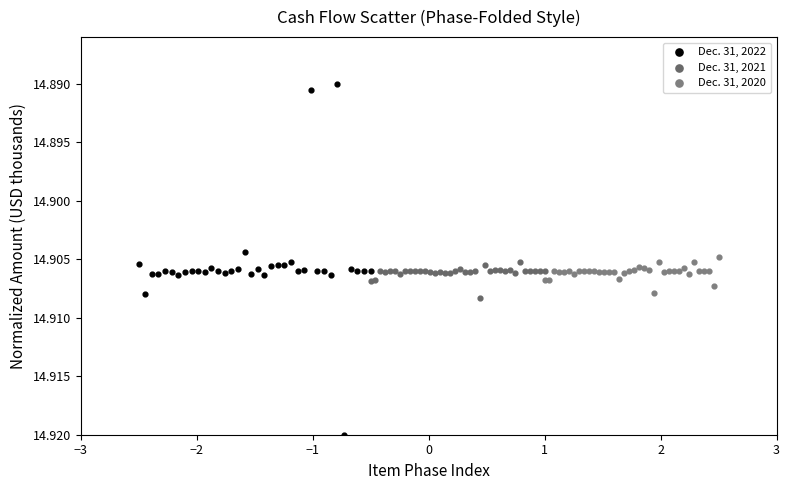

Which series contains the lowest Y value?

Dec. 31, 2022